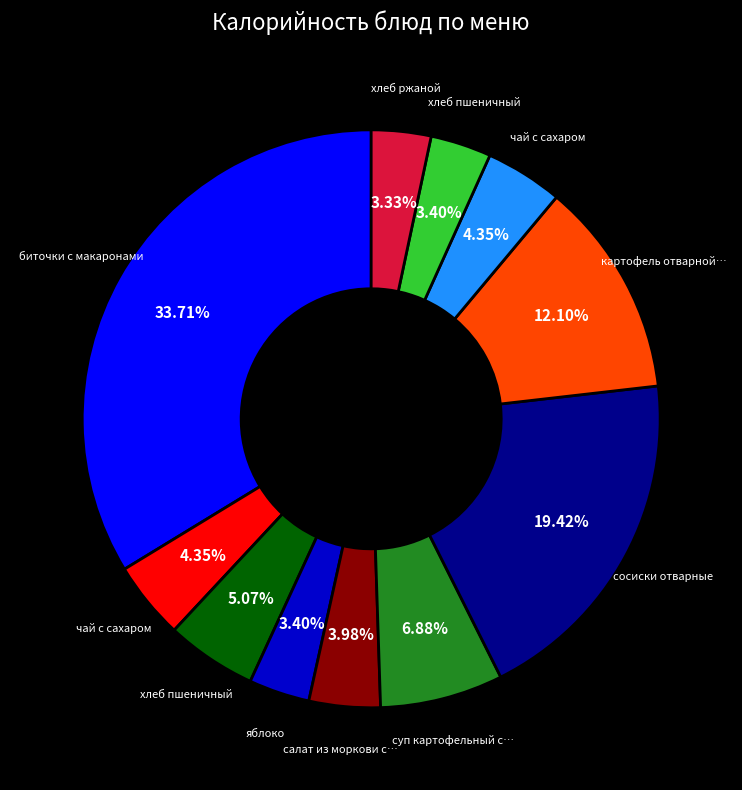

How many segments does this pie chart have?

11